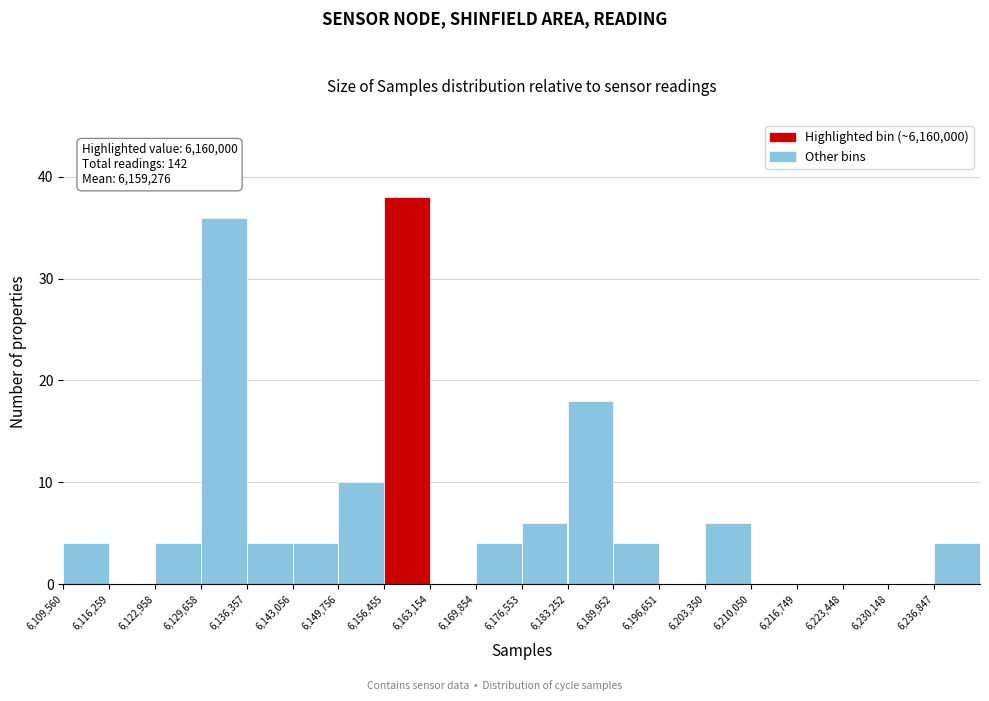

Which range on the x-axis has the tallest bar?

6156000 to 6163000